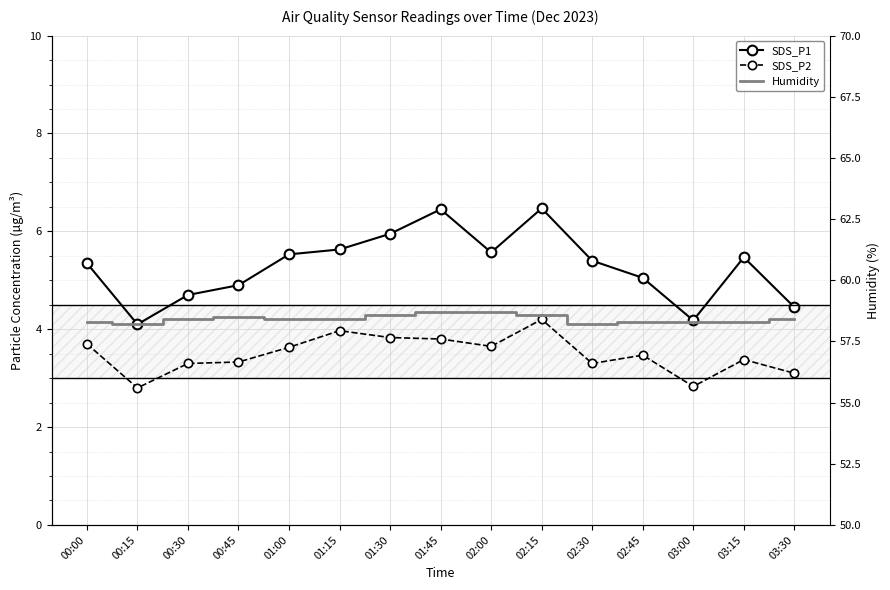

What are all the series names shown in the legend?

SDS_P1, SDS_P2, Humidity